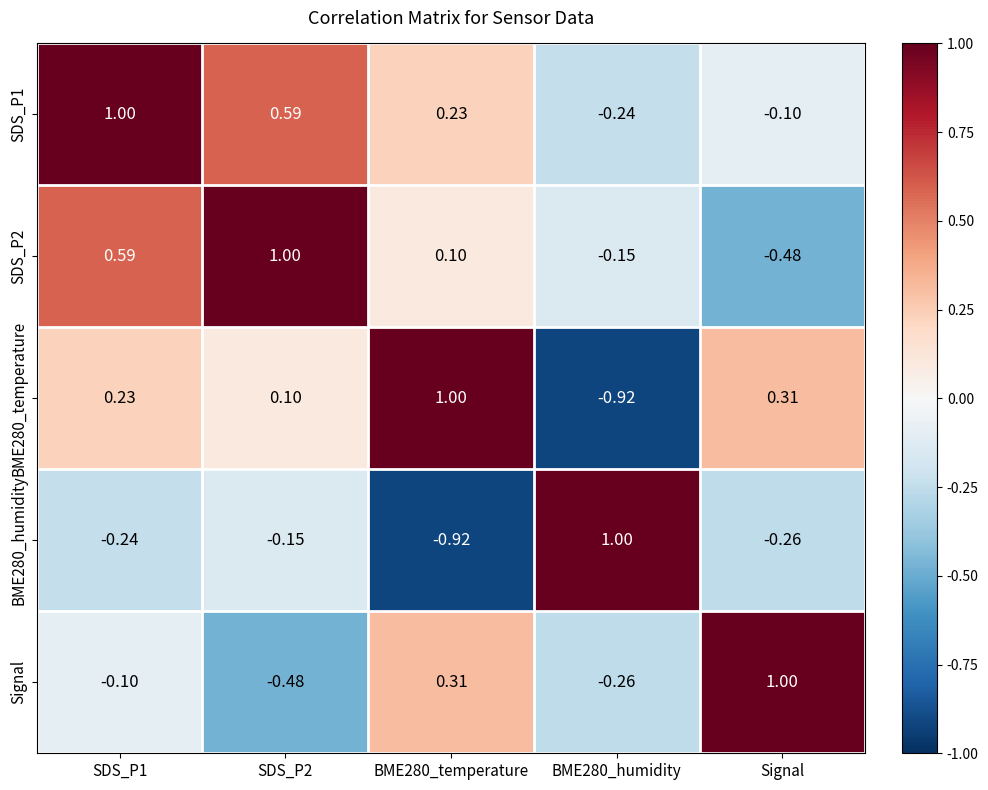

Is the value of SDS_P2 at BME280_humidity greater than the value of BME280_humidity at BME280_temperature?

Yes